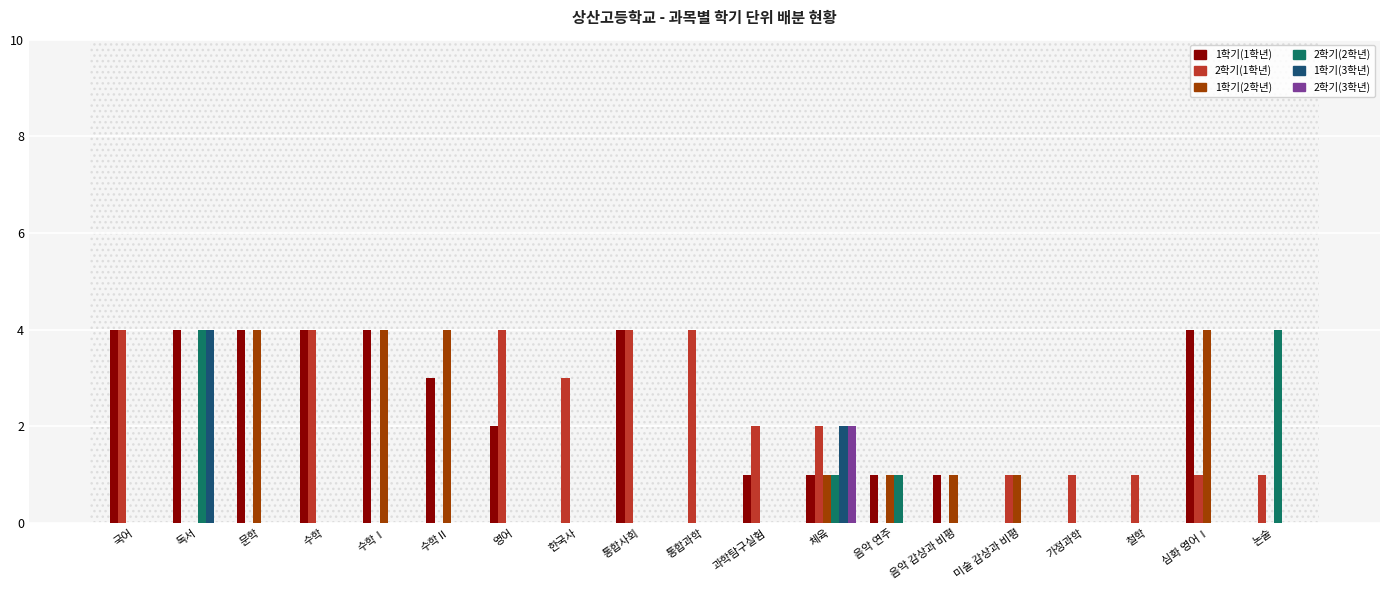

Is it true that 1학기(2학년) equals 6 at 문학?

False